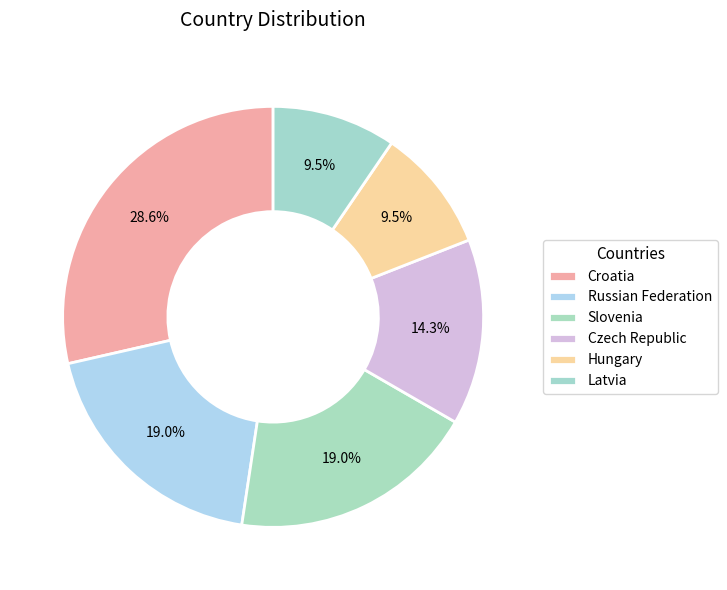

Count the number of slices in the pie.

6